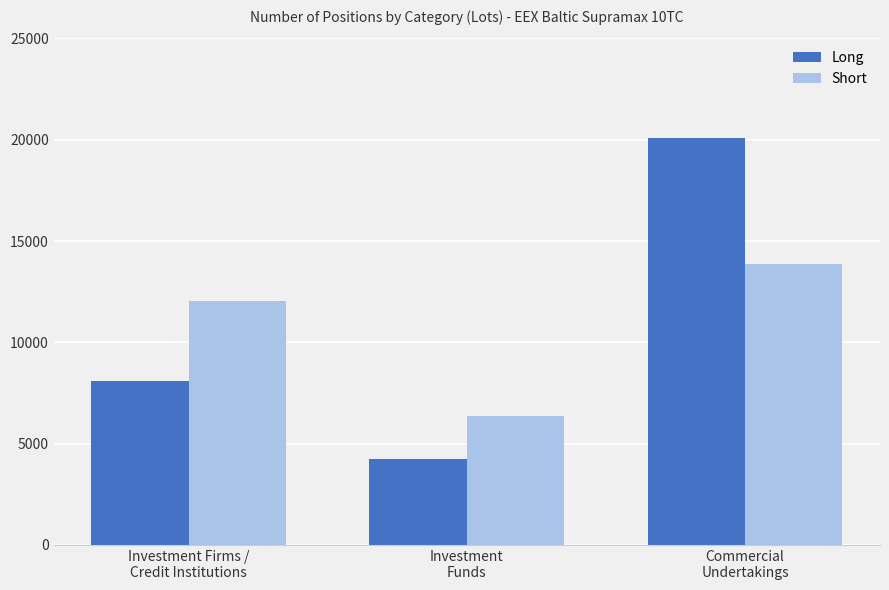

How many bars are there in each group?

2